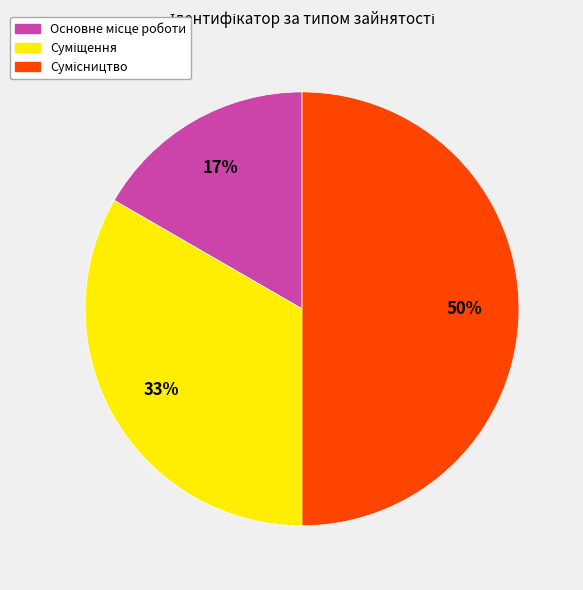

To the nearest percent, what is the difference between the largest and smallest slice percentages?

33%